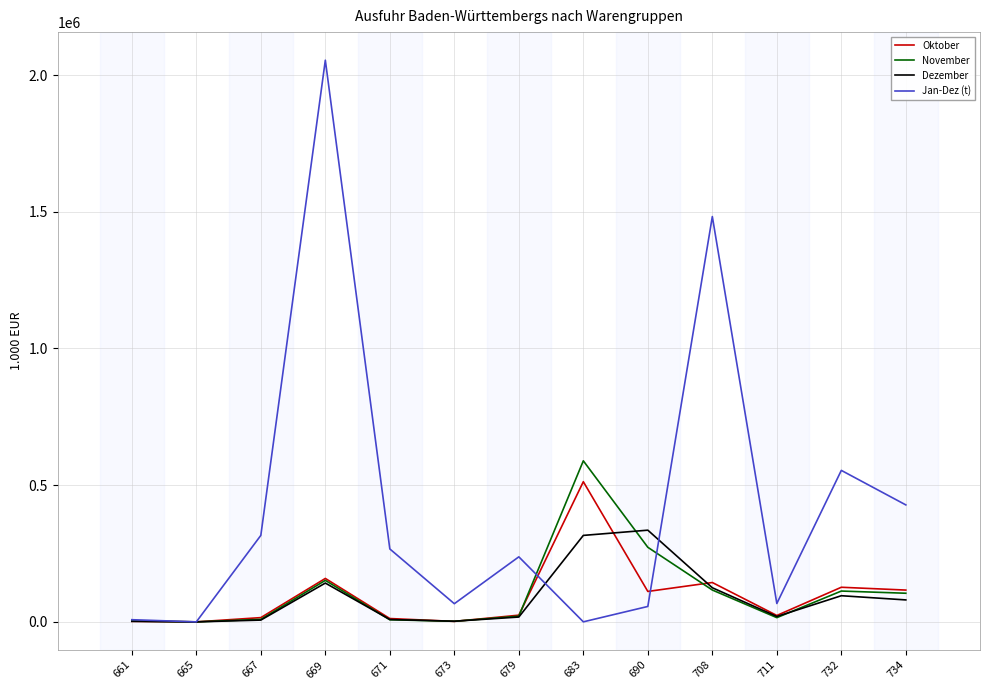

Which series has the largest total across all categories?

Jan-Dez (t)